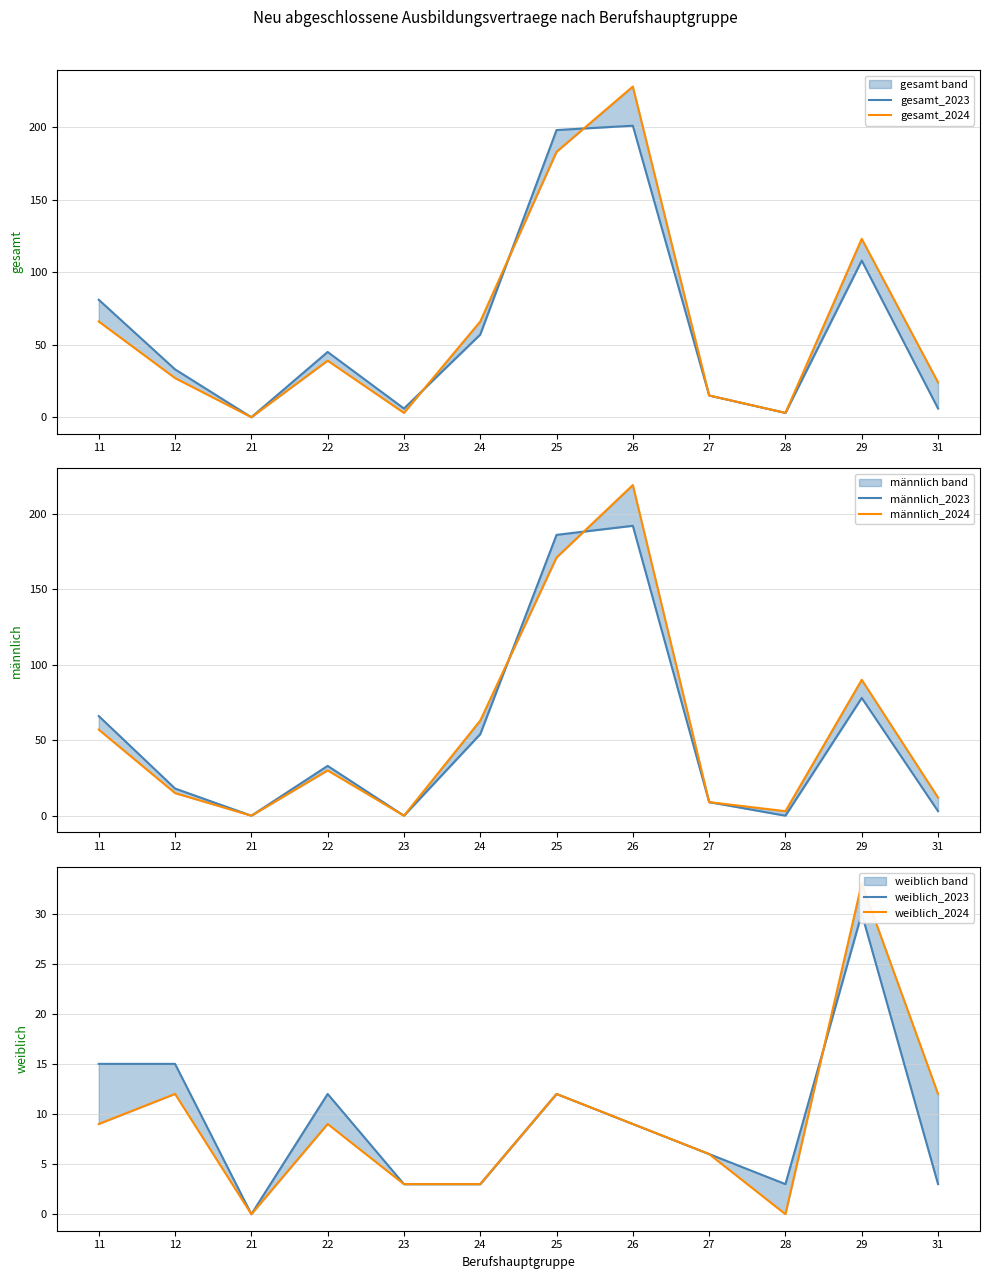

Reading left to right, transcribe all the data shown in this chart.

gesamt_2023: 11=81	12=33	21=0	22=45	23=6	24=57	25=198	26=201	27=15	28=3	29=108	31=6
gesamt_2024: 11=66	12=27	21=0	22=39	23=3	24=66	25=183	26=228	27=15	28=3	29=123	31=24
männlich_2023: 11=66	12=18	21=0	22=33	23=0	24=54	25=186	26=192	27=9	28=0	29=78	31=3
männlich_2024: 11=57	12=15	21=0	22=30	23=0	24=63	25=171	26=219	27=9	28=3	29=90	31=12
weiblich_2023: 11=15	12=15	21=0	22=12	23=3	24=3	25=12	26=9	27=6	28=3	29=30	31=3
weiblich_2024: 11=9	12=12	21=0	22=9	23=3	24=3	25=12	26=9	27=6	28=0	29=33	31=12